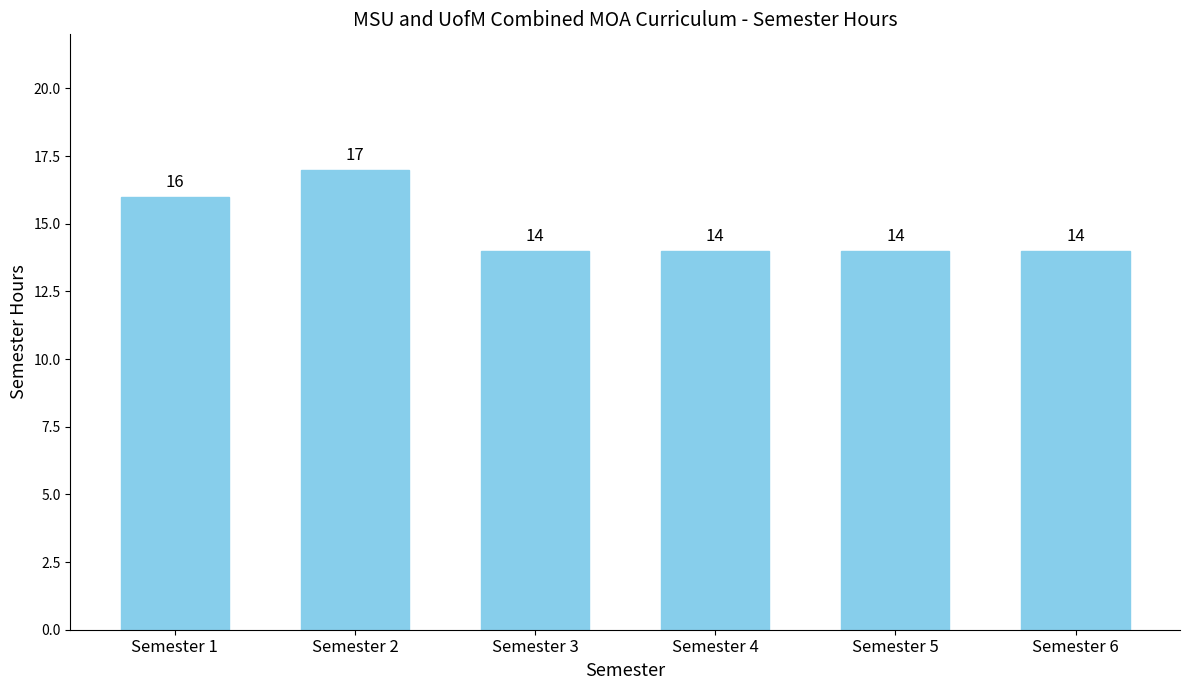

Does the chart contain stacked bars?

No